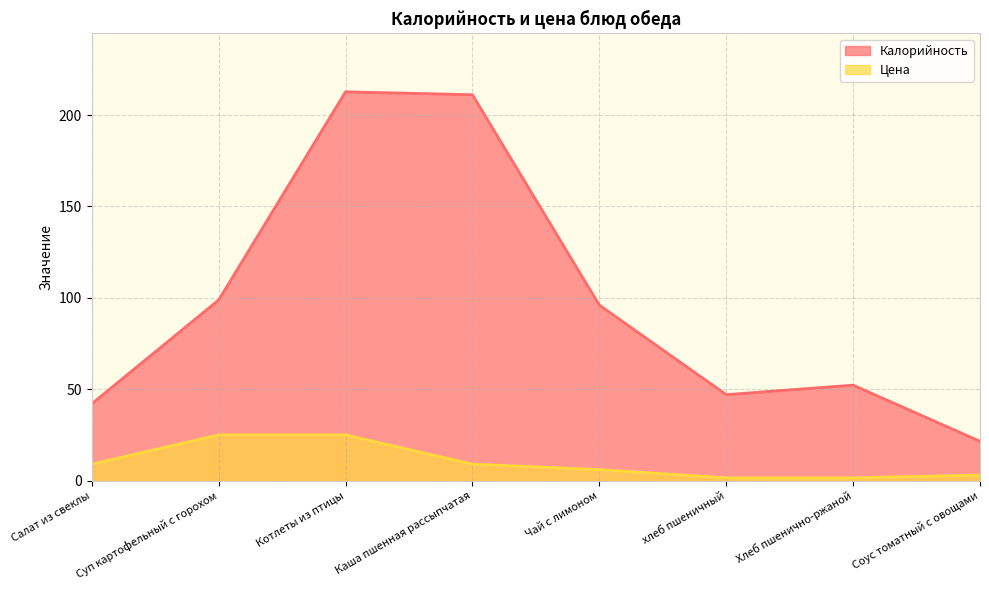

Which series has the largest total across all categories?

Калорийность